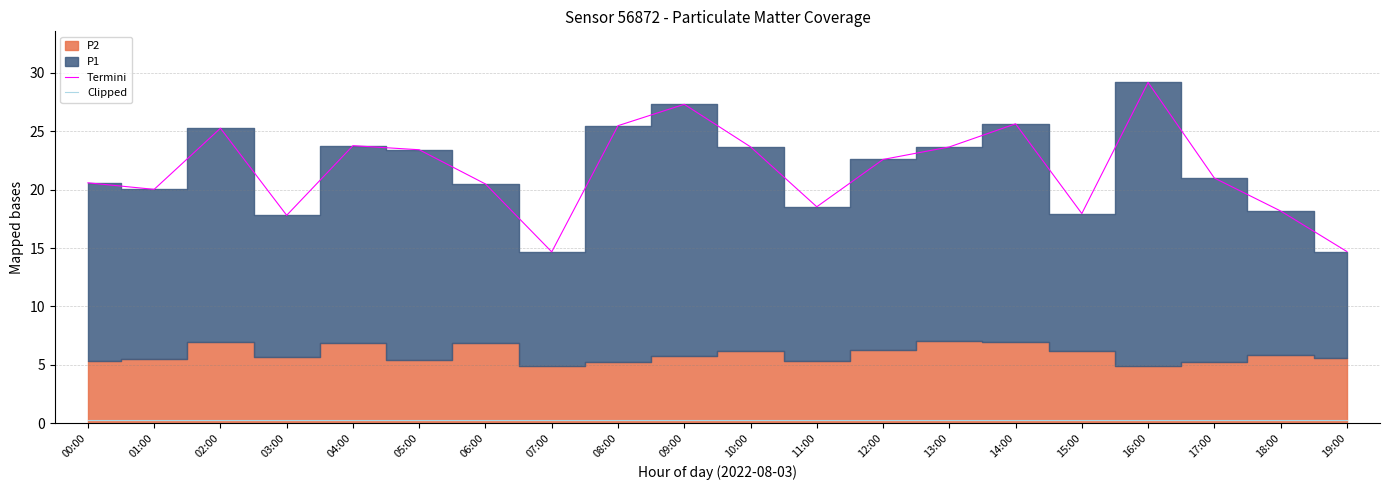

True or false: Clipped has a value of 0.5 at 07:00.

False